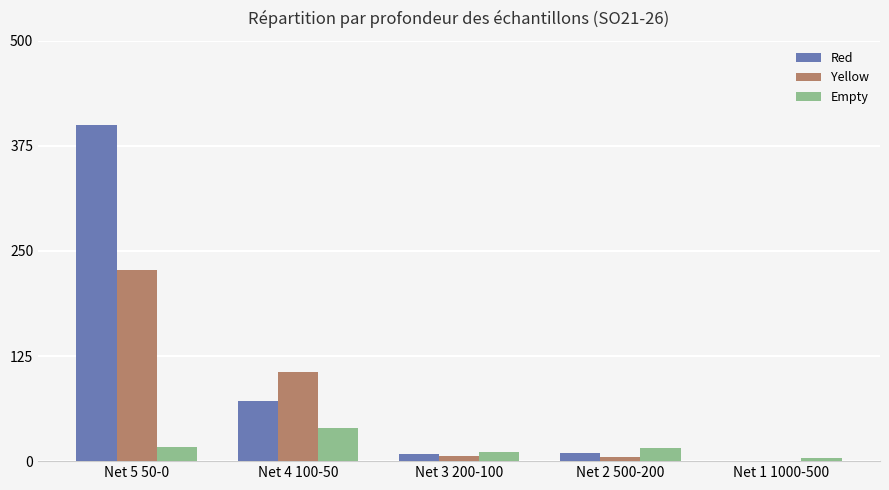

At which label is Red closest to 200?

Net 4 100-50